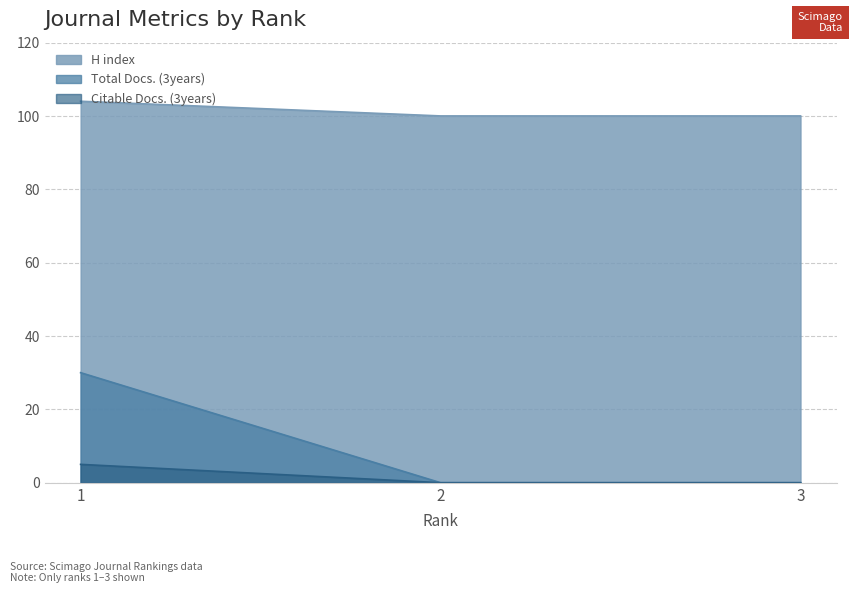

How many lines are shown in the chart?

3